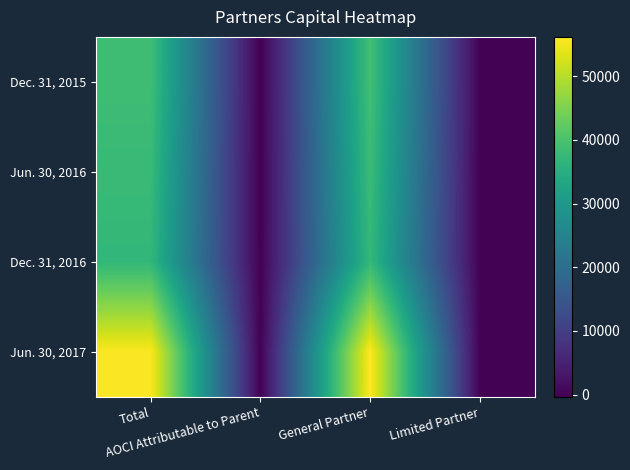

Reading left to right, what are all the values shown in this chart?

Dec. 31, 2015: Total=38721	AOCI Attributable to Parent=-321	General Partner=39042	Limited Partner=0
Jun. 30, 2016: Total=37823	AOCI Attributable to Parent=-317	General Partner=38140	Limited Partner=0
Dec. 31, 2016: Total=37042	AOCI Attributable to Parent=-228	General Partner=37270	Limited Partner=0
Jun. 30, 2017: Total=55930	AOCI Attributable to Parent=-228	General Partner=56158	Limited Partner=0